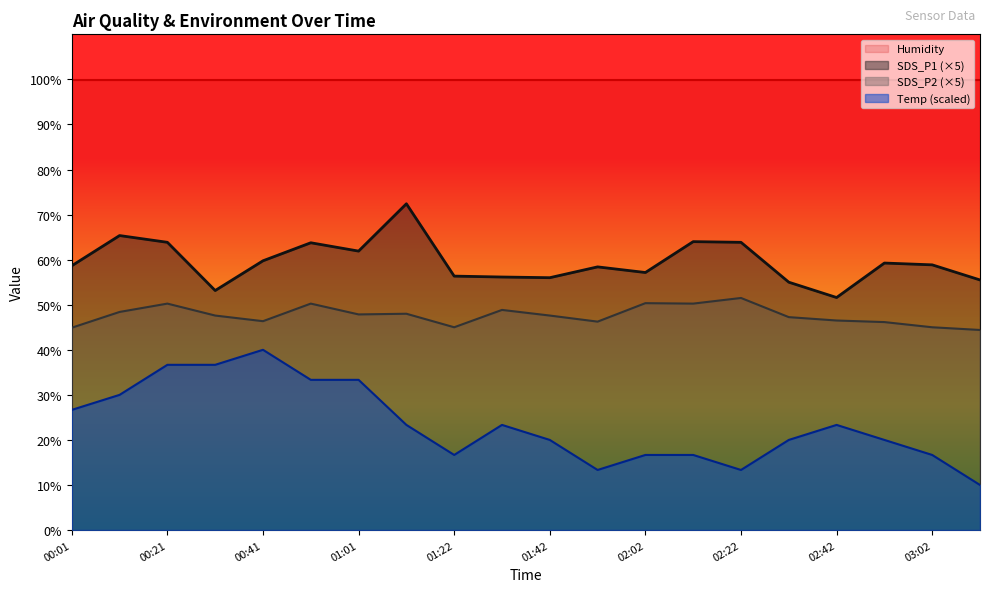

Where is SDS_P1 nearest to the value 62?

01:01